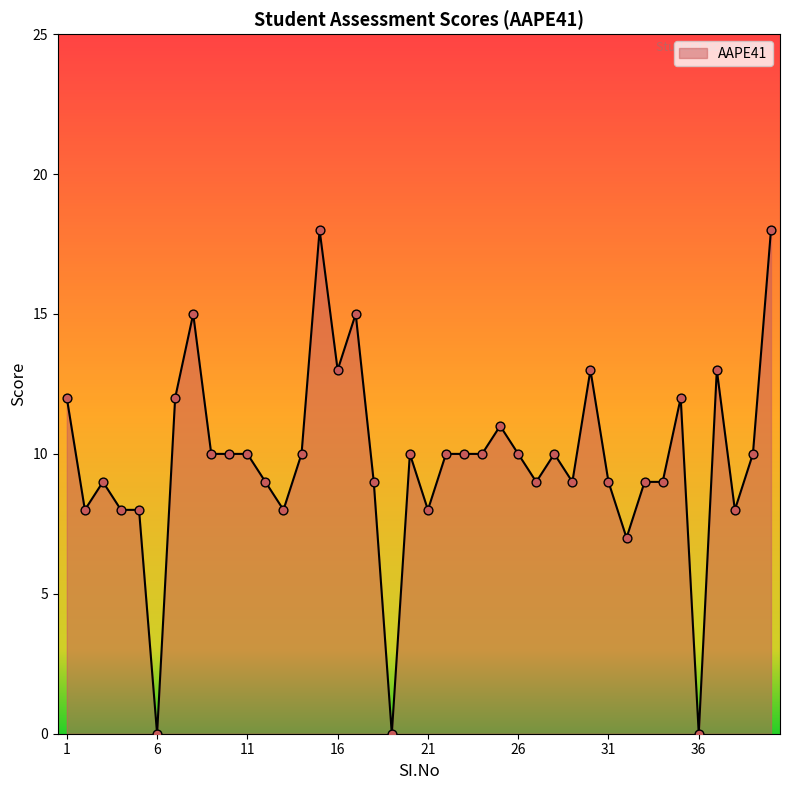

What is the difference between the maximum and minimum values?

18